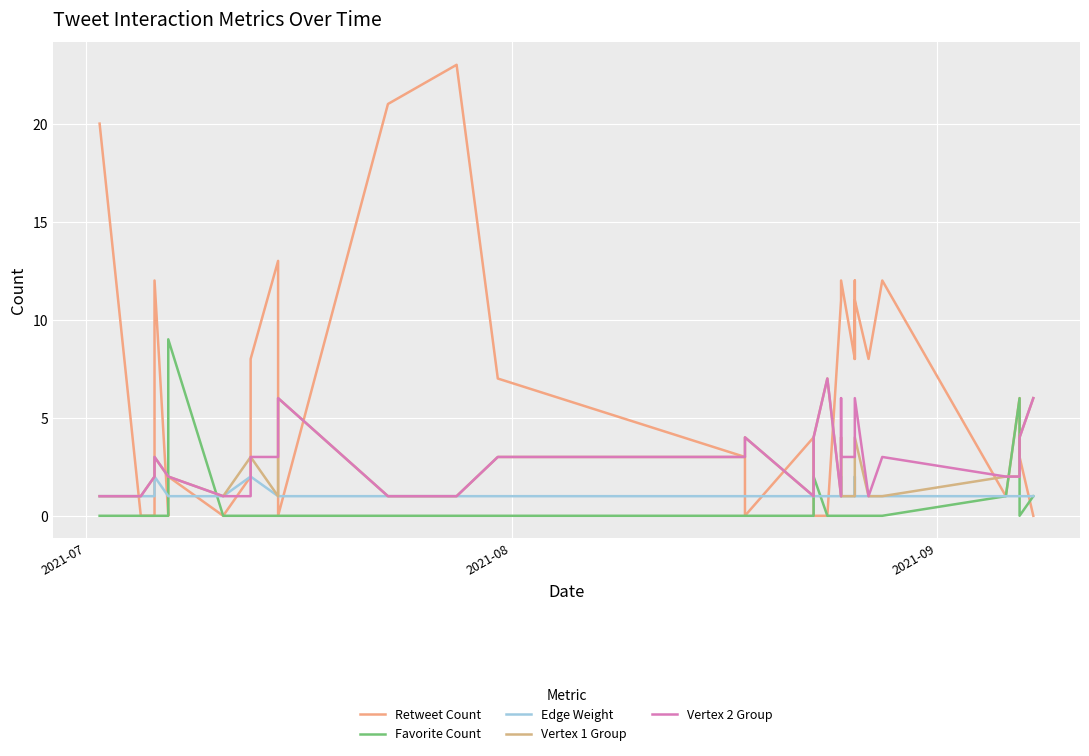

How many times do Favorite Count and Vertex 1 Group cross each other?

4